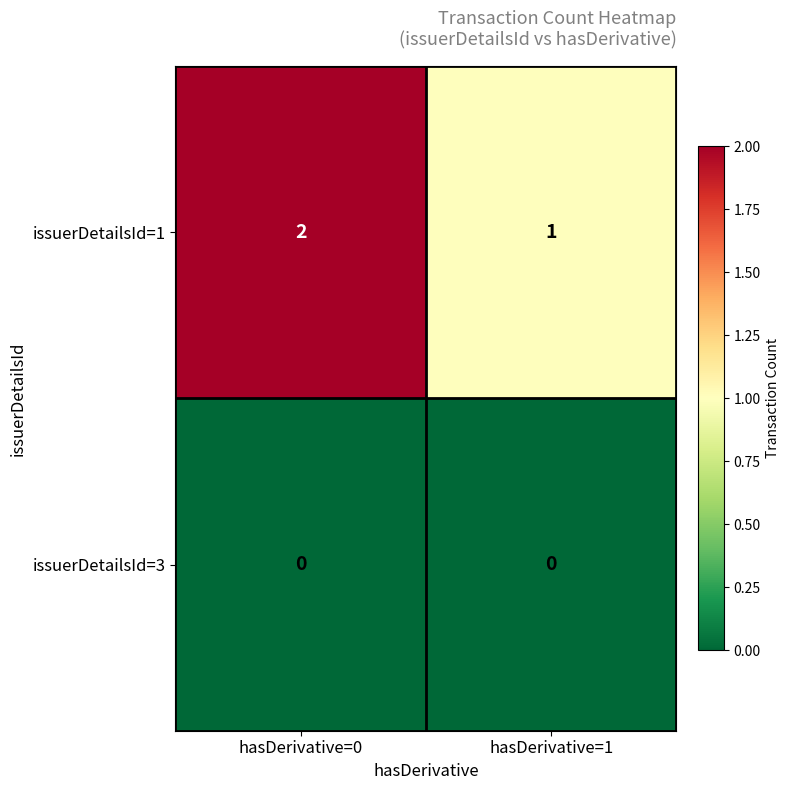

At how many categories does at least one series exceed 0?

2